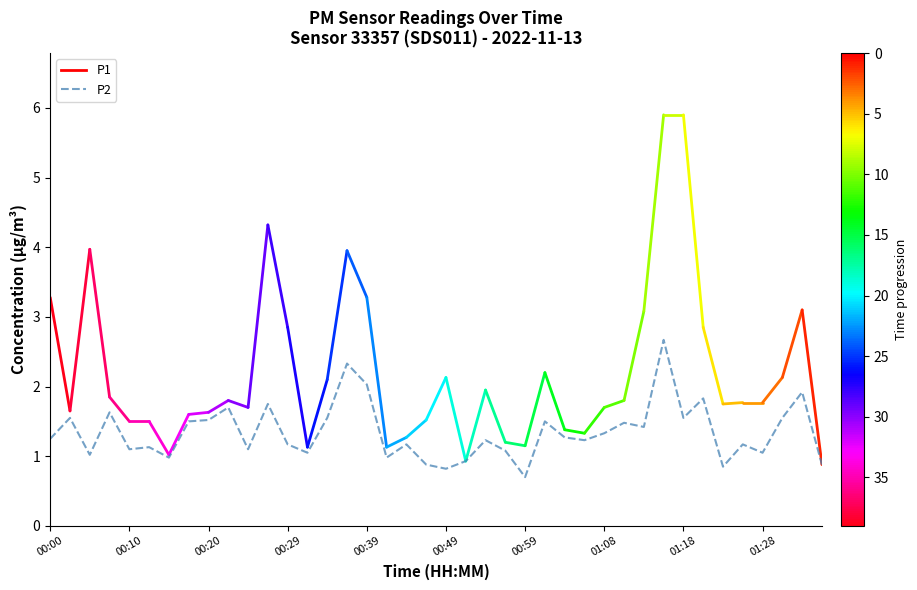

Does the chart display data point markers on the line(s)?

No